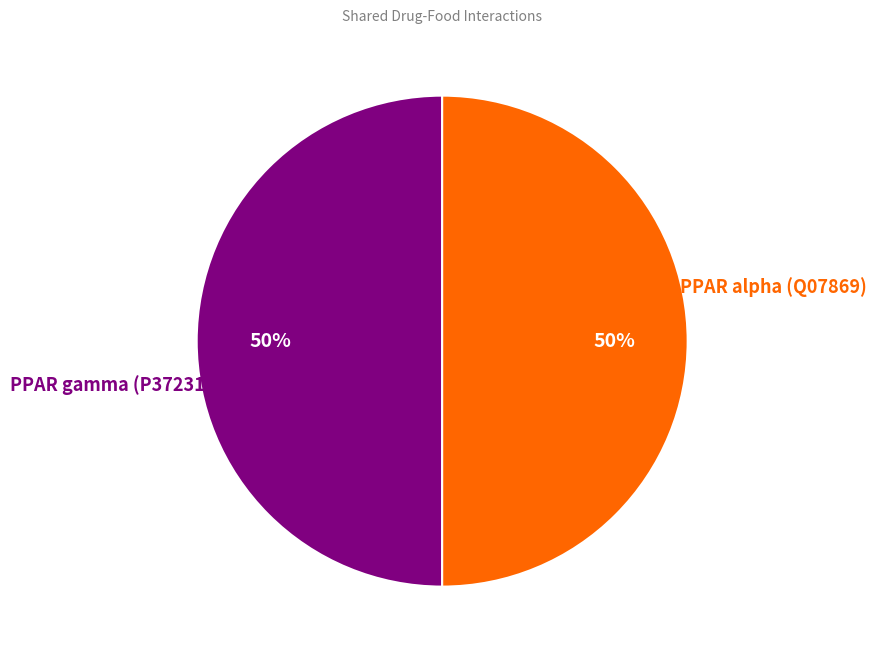

Count the number of slices in the pie.

2